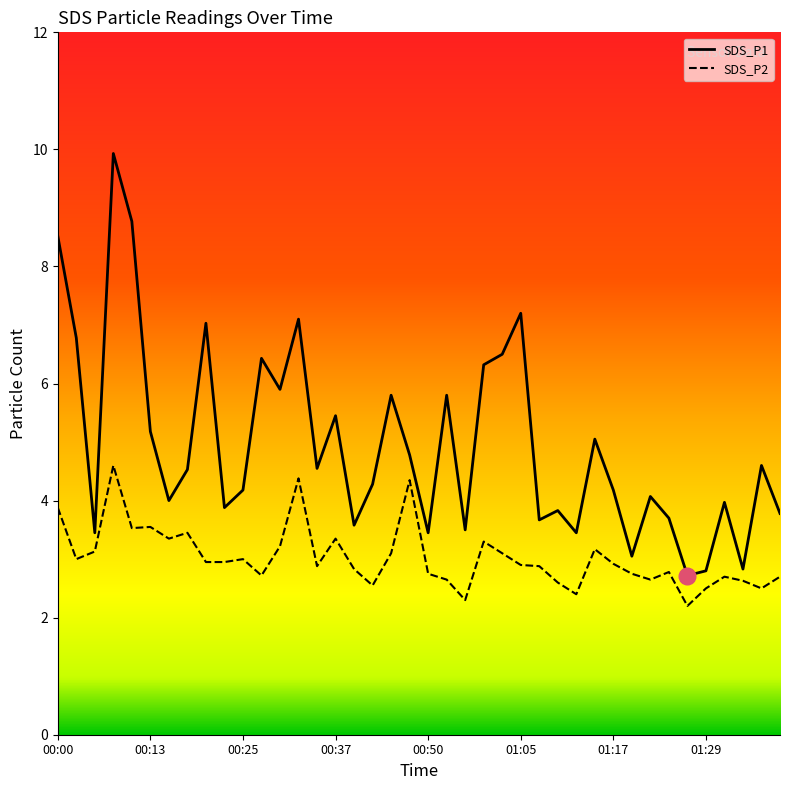

What is the total value across all series at 01:05?

10.1